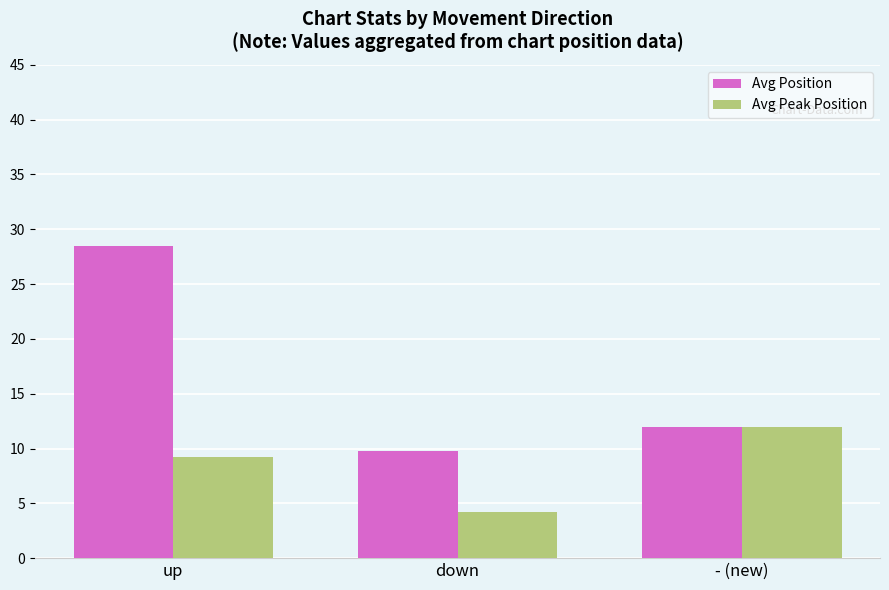

Are the bars grouped side by side (vs. stacked)?

Yes